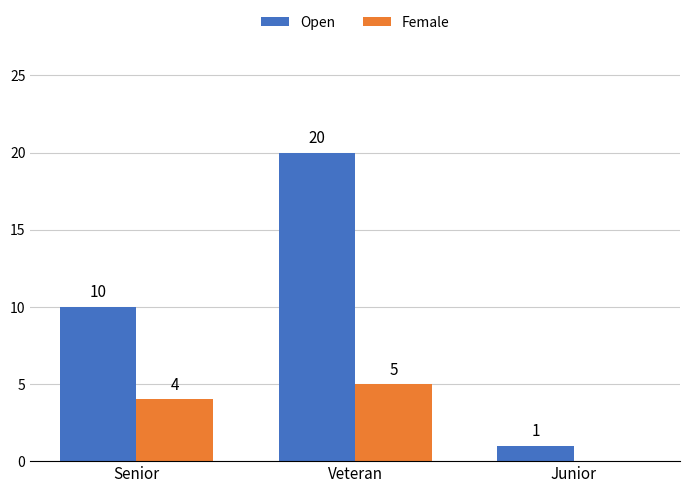

What is the sum of the Female values at Junior and Veteran?

5